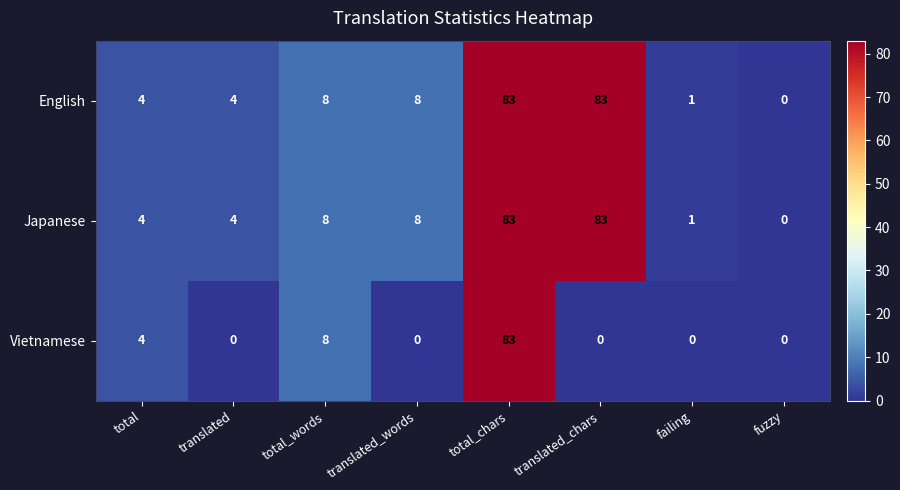

The value of English at total_chars is 37. True or false?

False